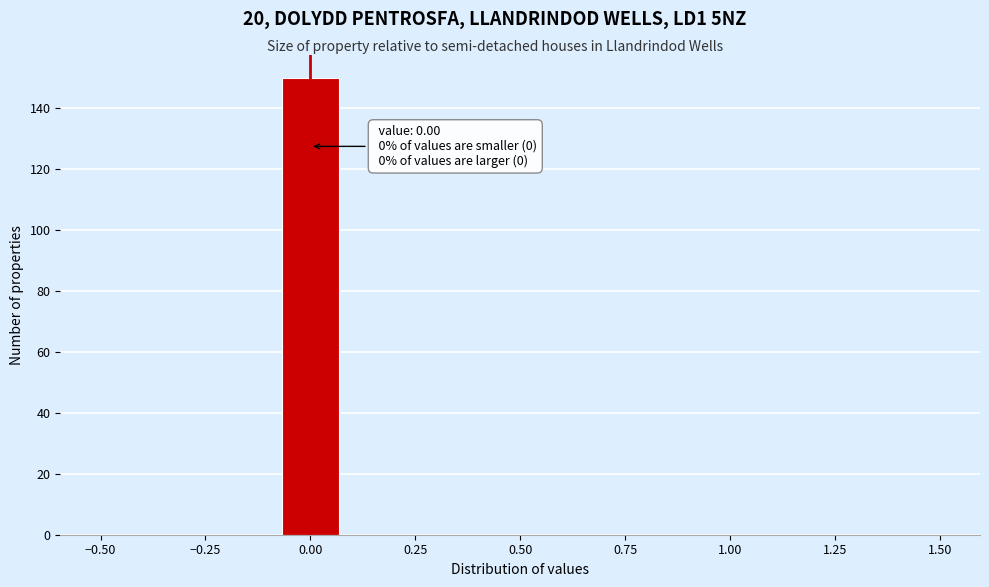

Around what value on the x-axis is the tallest bar? Give the approximate position of its centre, as read against the axis.

0.00